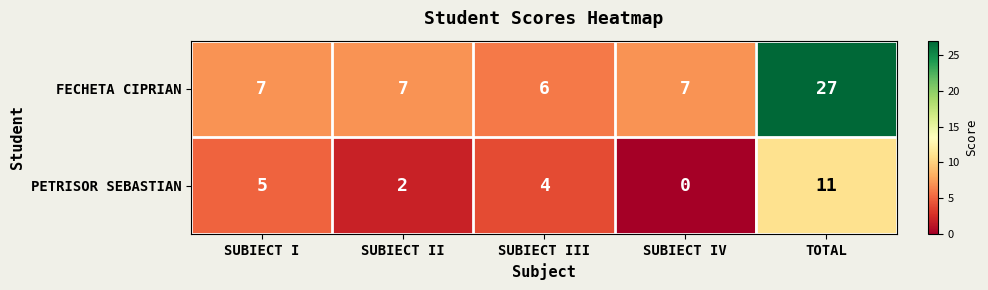

How many data points in FECHETA CIPRIAN are less than 7?

1